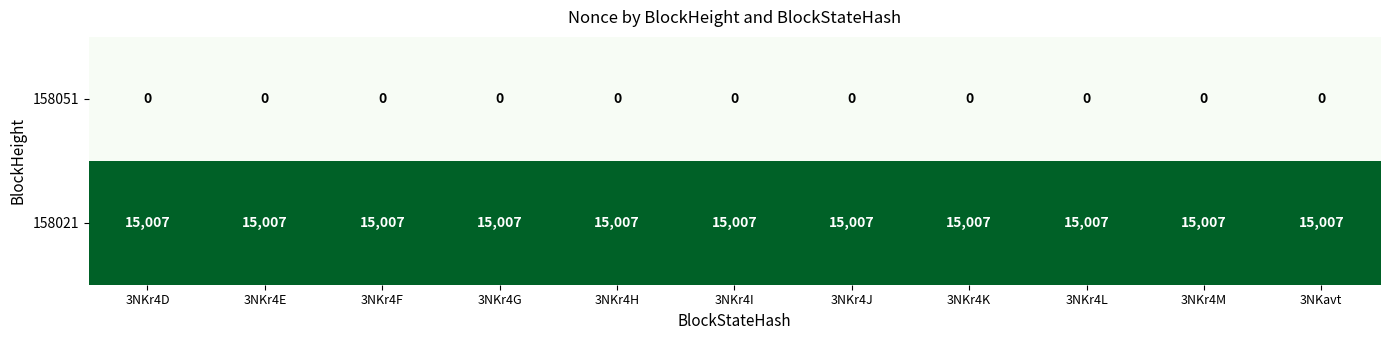

What is the total value across all series at 3NKr4E?

15007